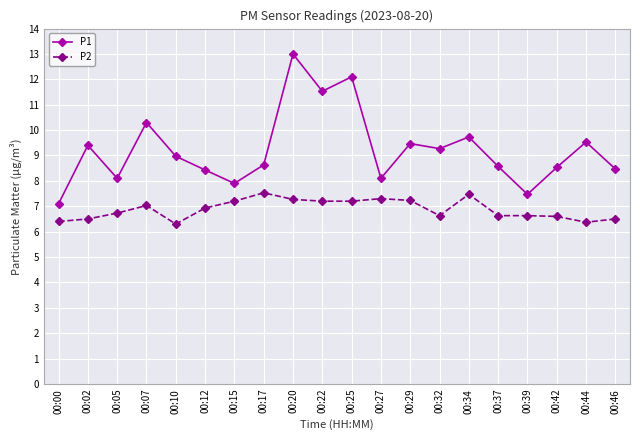

Read the P1 value at 00:34.

9.7